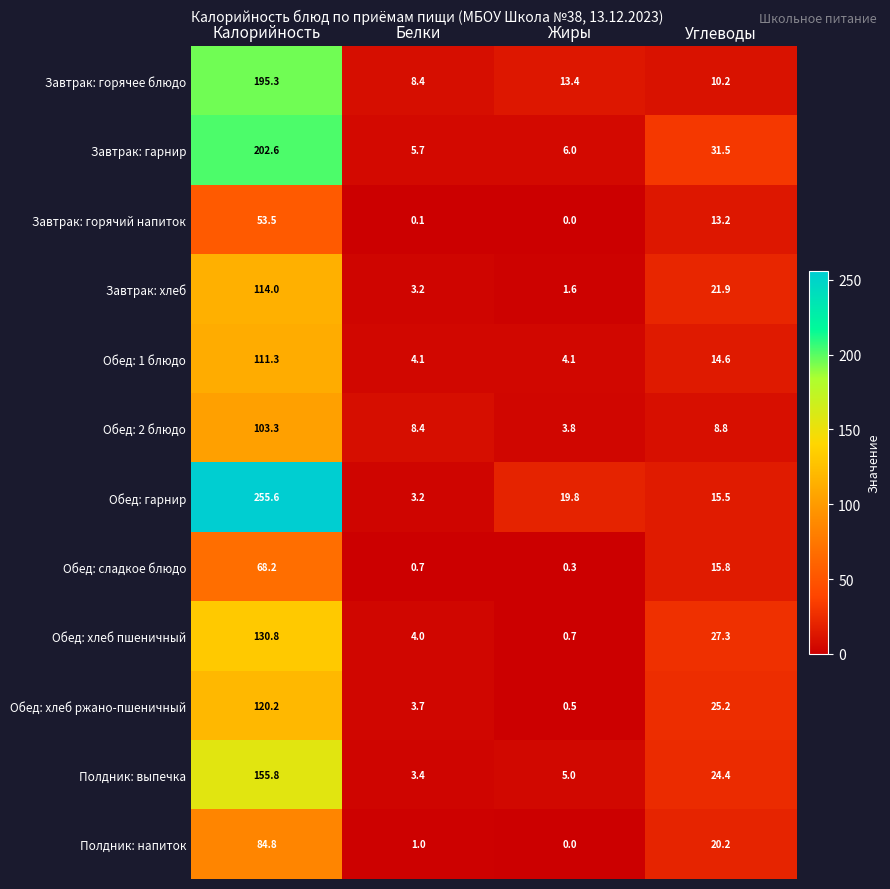

What is the average value of the Обед: хлеб пшеничный series?

40.7